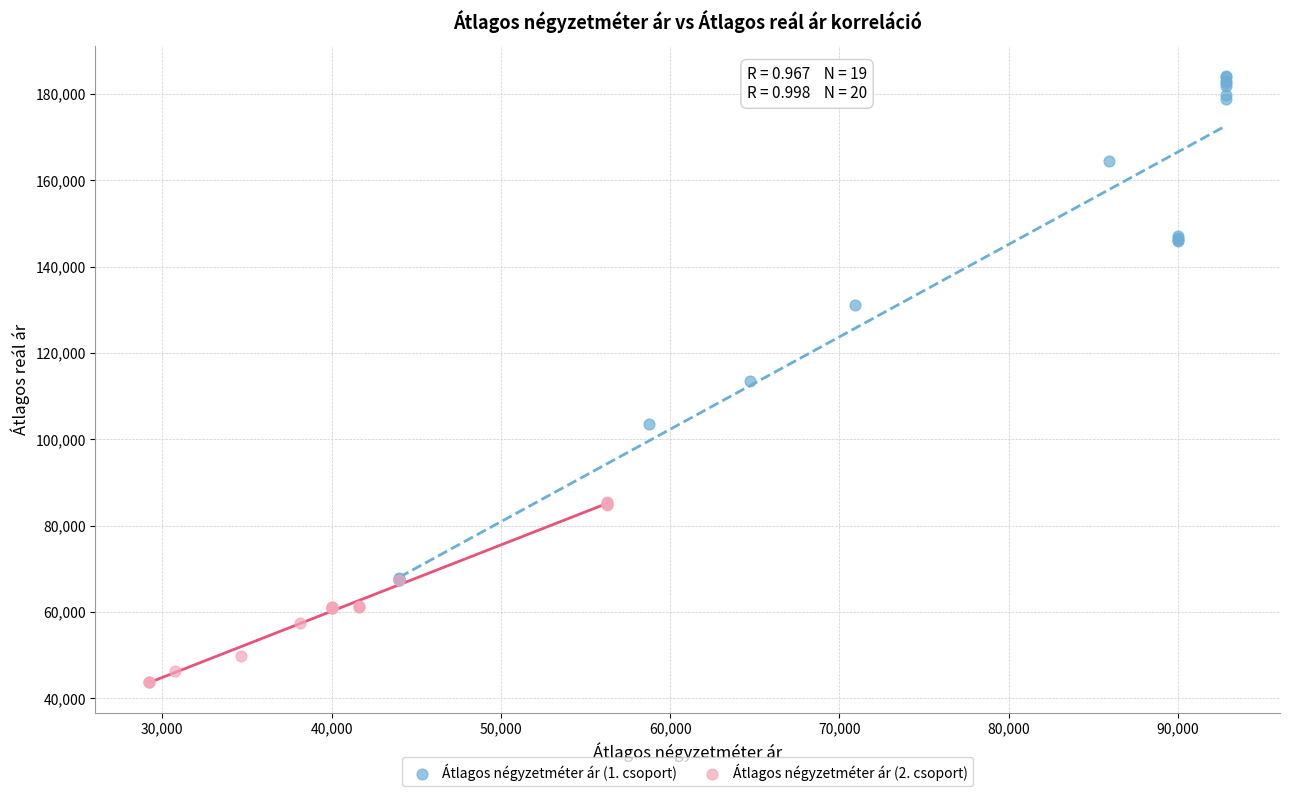

What are all the series names shown in the legend?

Átlagos négyzetméter ár (1. csoport), Átlagos négyzetméter ár (2. csoport)